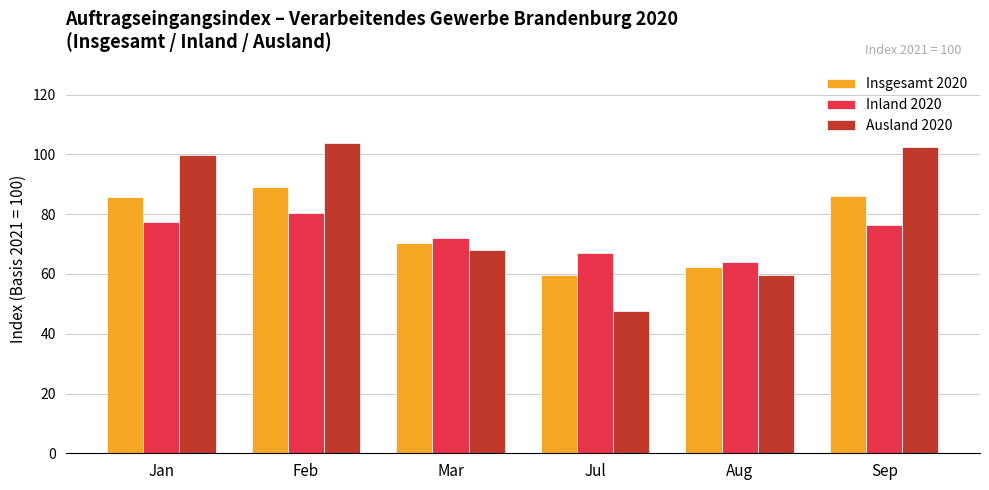

List the series in order of their overall mean, highest first.

Ausland 2020, Insgesamt 2020, Inland 2020